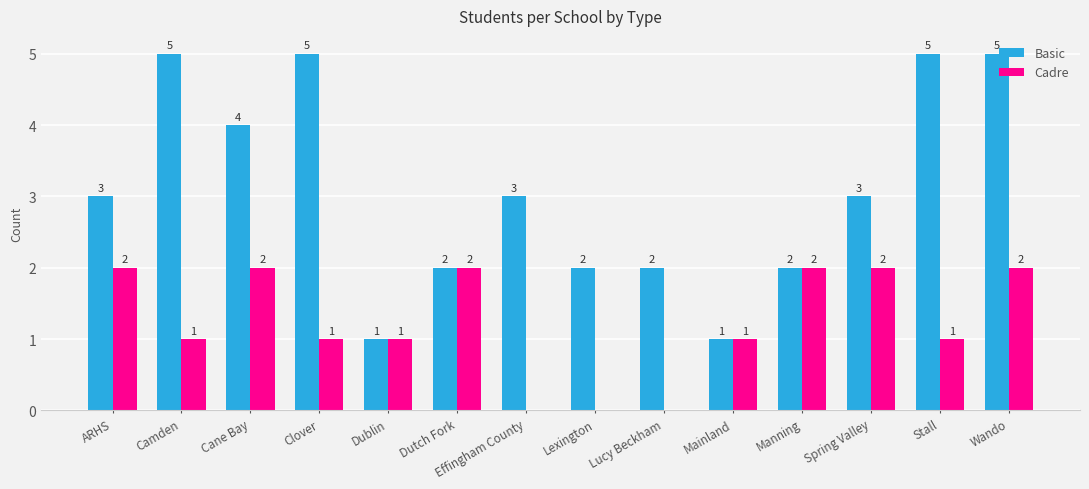

Reading left to right, what are all the values shown in this chart?

Basic: 3	5	4	5	1	2	3	2	2	1	2	3	5	5
Cadre: 2	1	2	1	1	2	0	0	0	1	2	2	1	2